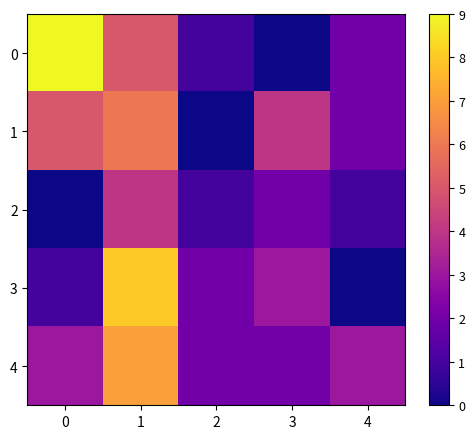

List the series in order of their peak value, lowest first.

2, 1, 4, 3, 0